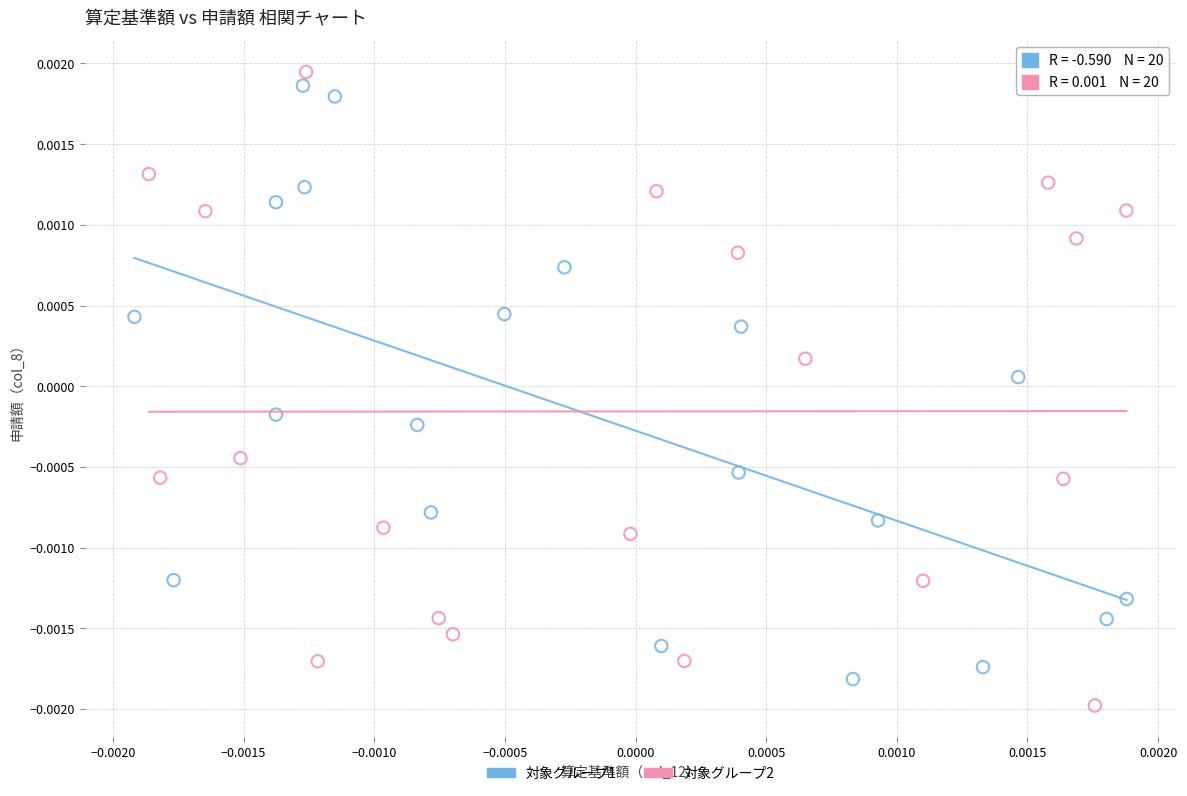

Which series has the largest Y range (max minus min)?

対象グループ2